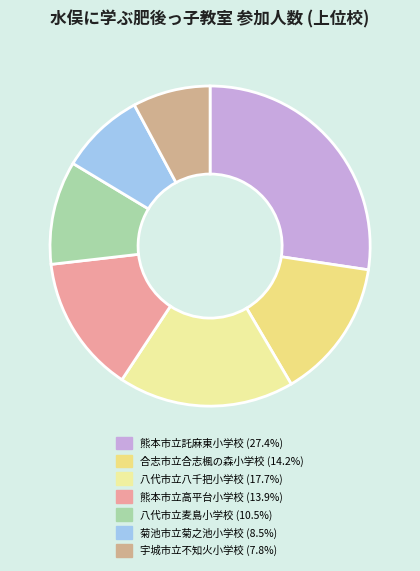

How many slices are in this pie chart?

7